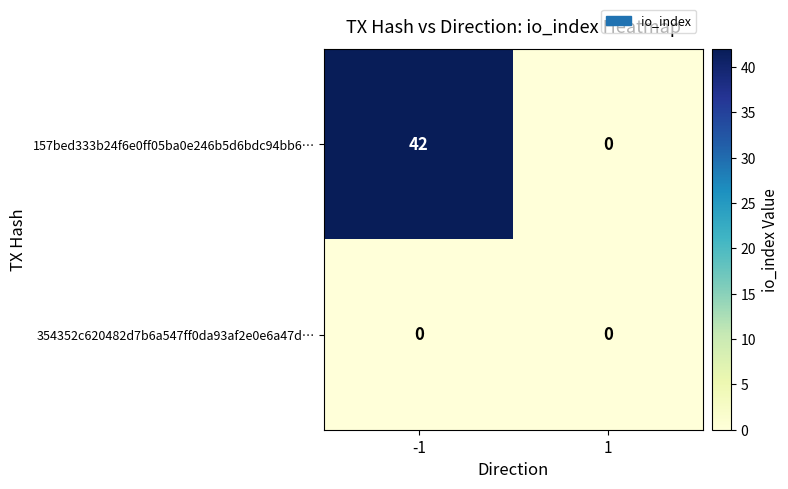

Which series has the largest total across all categories?

157bed333b24f6e0ff05ba0e246b5d6bdc94bb6…